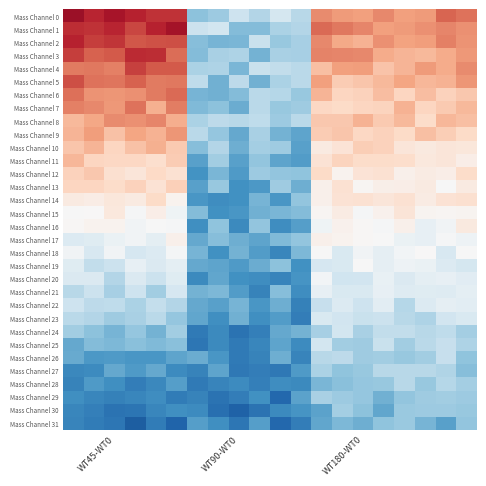

Reading left to right, extract all data points from this chart.

Mass Channel 0: 0.9	0.8	0.8	0.8	0.7	0.7	-0.4	-0.4	-0.2	-0.3	-0.2	-0.3	0.5	0.4	0.4	0.5	0.4	0.4	0.6	0.5
Mass Channel 1: 0.7	0.7	0.8	0.7	0.8	0.8	-0.2	-0.2	-0.4	-0.4	-0.3	-0.3	0.6	0.5	0.5	0.4	0.4	0.5	0.5	0.5
Mass Channel 2: 0.8	0.7	0.7	0.6	0.6	0.6	-0.4	-0.5	-0.5	-0.2	-0.4	-0.3	0.5	0.4	0.3	0.5	0.4	0.4	0.5	0.4
Mass Channel 3: 0.7	0.6	0.6	0.7	0.7	0.6	-0.4	-0.3	-0.3	-0.5	-0.3	-0.3	0.5	0.5	0.5	0.4	0.3	0.3	0.4	0.4
Mass Channel 4: 0.5	0.5	0.5	0.7	0.6	0.6	-0.3	-0.3	-0.5	-0.2	-0.2	-0.3	0.3	0.4	0.4	0.3	0.3	0.4	0.4	0.5
Mass Channel 5: 0.6	0.5	0.5	0.6	0.5	0.5	-0.3	-0.5	-0.3	-0.5	-0.3	-0.3	0.4	0.3	0.3	0.3	0.4	0.3	0.4	0.4
Mass Channel 6: 0.6	0.4	0.4	0.5	0.5	0.6	-0.5	-0.5	-0.4	-0.3	-0.3	-0.4	0.3	0.2	0.2	0.3	0.2	0.3	0.2	0.3
Mass Channel 7: 0.5	0.5	0.4	0.5	0.4	0.5	-0.4	-0.4	-0.5	-0.3	-0.4	-0.4	0.2	0.2	0.2	0.2	0.3	0.2	0.3	0.3
Mass Channel 8: 0.3	0.4	0.5	0.5	0.5	0.4	-0.3	-0.3	-0.3	-0.3	-0.4	-0.3	0.3	0.3	0.3	0.3	0.3	0.2	0.3	0.3
Mass Channel 9: 0.3	0.4	0.3	0.4	0.3	0.4	-0.3	-0.4	-0.5	-0.3	-0.5	-0.5	0.3	0.3	0.2	0.2	0.2	0.3	0.2	0.2
Mass Channel 10: 0.3	0.3	0.2	0.3	0.4	0.3	-0.4	-0.3	-0.5	-0.3	-0.4	-0.5	0.1	0.1	0.2	0.2	0.1	0.1	0.1	0.1
Mass Channel 11: 0.3	0.2	0.2	0.2	0.2	0.3	-0.5	-0.3	-0.5	-0.4	-0.5	-0.6	0.1	0.2	0.2	0.2	0.2	0.1	0.1	0.1
Mass Channel 12: 0.2	0.3	0.2	0.1	0.2	0.2	-0.6	-0.5	-0.6	-0.4	-0.4	-0.4	0.2	0.0	0.1	0.2	0.0	0.1	0.1	0.2
Mass Channel 13: 0.2	0.2	0.2	0.2	0.1	0.2	-0.5	-0.4	-0.6	-0.6	-0.4	-0.5	0.1	0.2	0.0	0.1	0.1	0.1	-0.0	0.1
Mass Channel 14: 0.1	0.1	0.1	0.1	0.2	0.0	-0.6	-0.6	-0.6	-0.5	-0.6	-0.4	0.1	0.1	0.2	0.1	0.2	0.1	0.1	0.2
Mass Channel 15: -0.0	0.0	0.1	-0.0	0.1	-0.0	-0.4	-0.6	-0.6	-0.5	-0.5	-0.4	0.0	0.1	-0.0	0.0	0.1	0.0	0.0	0.0
Mass Channel 16: 0.0	0.0	0.0	-0.0	-0.0	-0.0	-0.6	-0.4	-0.6	-0.4	-0.6	-0.5	-0.0	0.0	0.0	-0.0	0.1	-0.1	-0.0	0.1
Mass Channel 17: -0.1	-0.1	-0.1	-0.0	-0.1	0.0	-0.5	-0.4	-0.5	-0.5	-0.4	-0.4	0.1	0.0	0.0	-0.0	-0.1	-0.1	-0.0	-0.0
Mass Channel 18: -0.0	-0.2	-0.0	-0.2	-0.1	-0.0	-0.5	-0.6	-0.5	-0.6	-0.6	-0.4	-0.0	-0.2	-0.0	-0.1	-0.0	0.0	-0.2	-0.0
Mass Channel 19: -0.1	-0.2	-0.2	-0.1	-0.1	-0.1	-0.5	-0.5	-0.6	-0.5	-0.4	-0.6	-0.2	-0.2	-0.0	-0.1	-0.1	-0.1	-0.1	-0.2
Mass Channel 20: -0.1	-0.1	-0.3	-0.1	-0.2	-0.1	-0.6	-0.5	-0.6	-0.6	-0.7	-0.6	-0.0	-0.2	-0.2	-0.1	-0.1	-0.1	-0.1	-0.1
Mass Channel 21: -0.3	-0.2	-0.3	-0.2	-0.3	-0.2	-0.5	-0.5	-0.6	-0.7	-0.4	-0.6	-0.1	-0.2	-0.2	-0.1	-0.1	-0.1	-0.1	-0.1
Mass Channel 22: -0.2	-0.3	-0.3	-0.3	-0.2	-0.3	-0.5	-0.5	-0.5	-0.6	-0.5	-0.7	-0.2	-0.1	-0.2	-0.1	-0.3	-0.1	-0.1	-0.1
Mass Channel 23: -0.3	-0.3	-0.4	-0.3	-0.3	-0.4	-0.5	-0.6	-0.5	-0.6	-0.6	-0.7	-0.2	-0.2	-0.2	-0.2	-0.3	-0.3	-0.2	-0.2
Mass Channel 24: -0.3	-0.4	-0.5	-0.4	-0.5	-0.3	-0.7	-0.6	-0.7	-0.7	-0.5	-0.5	-0.3	-0.2	-0.3	-0.2	-0.2	-0.3	-0.3	-0.3
Mass Channel 25: -0.5	-0.4	-0.4	-0.4	-0.4	-0.4	-0.7	-0.6	-0.7	-0.7	-0.5	-0.6	-0.2	-0.4	-0.4	-0.2	-0.3	-0.3	-0.2	-0.3
Mass Channel 26: -0.5	-0.6	-0.6	-0.6	-0.6	-0.5	-0.5	-0.6	-0.7	-0.7	-0.5	-0.7	-0.3	-0.3	-0.4	-0.3	-0.4	-0.3	-0.2	-0.4
Mass Channel 27: -0.6	-0.6	-0.5	-0.6	-0.5	-0.6	-0.7	-0.5	-0.7	-0.7	-0.7	-0.6	-0.3	-0.4	-0.4	-0.3	-0.3	-0.3	-0.3	-0.4
Mass Channel 28: -0.7	-0.6	-0.6	-0.7	-0.6	-0.6	-0.7	-0.7	-0.6	-0.7	-0.6	-0.6	-0.5	-0.4	-0.4	-0.4	-0.3	-0.4	-0.3	-0.3
Mass Channel 29: -0.6	-0.7	-0.7	-0.7	-0.6	-0.7	-0.7	-0.7	-0.7	-0.6	-0.8	-0.5	-0.3	-0.4	-0.4	-0.5	-0.4	-0.4	-0.3	-0.4
Mass Channel 30: -0.7	-0.7	-0.7	-0.7	-0.7	-0.6	-0.6	-0.8	-0.8	-0.7	-0.6	-0.6	-0.5	-0.3	-0.4	-0.5	-0.4	-0.4	-0.4	-0.4
Mass Channel 31: -0.7	-0.7	-0.7	-0.8	-0.7	-0.8	-0.6	-0.6	-0.7	-0.6	-0.8	-0.7	-0.5	-0.4	-0.5	-0.4	-0.4	-0.5	-0.5	-0.4